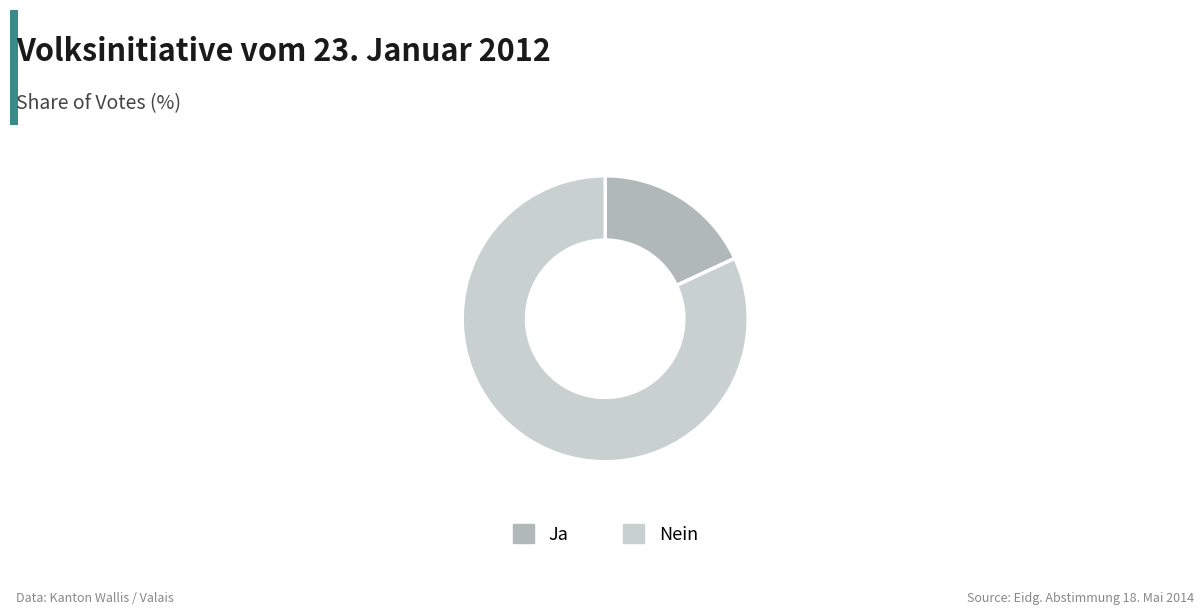

Rank the categories by value from highest to lowest.

Nein, Ja